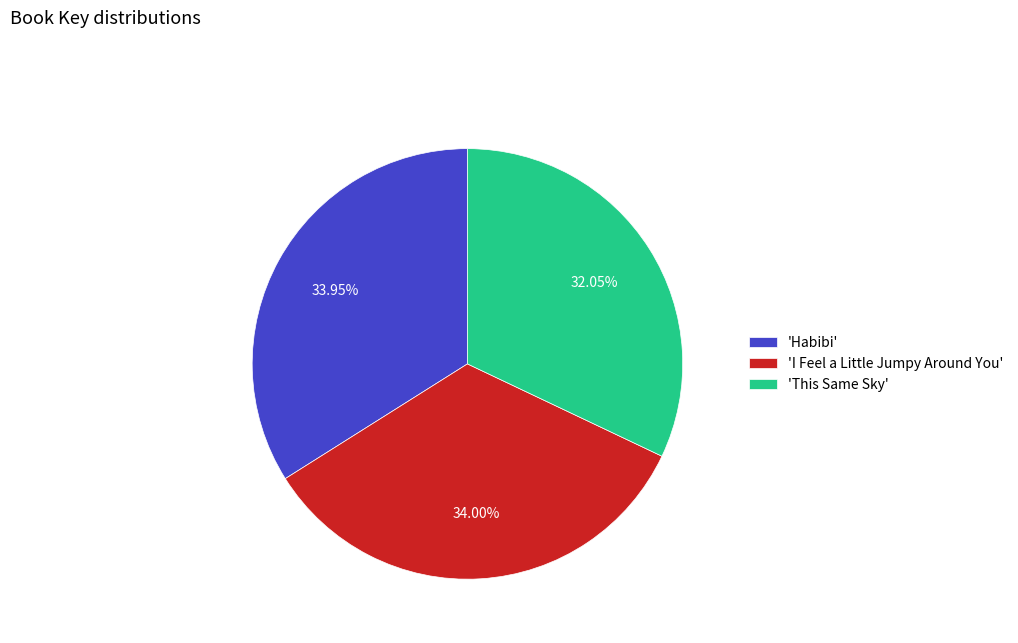

What is the smallest slice in the pie chart?

'This Same Sky'